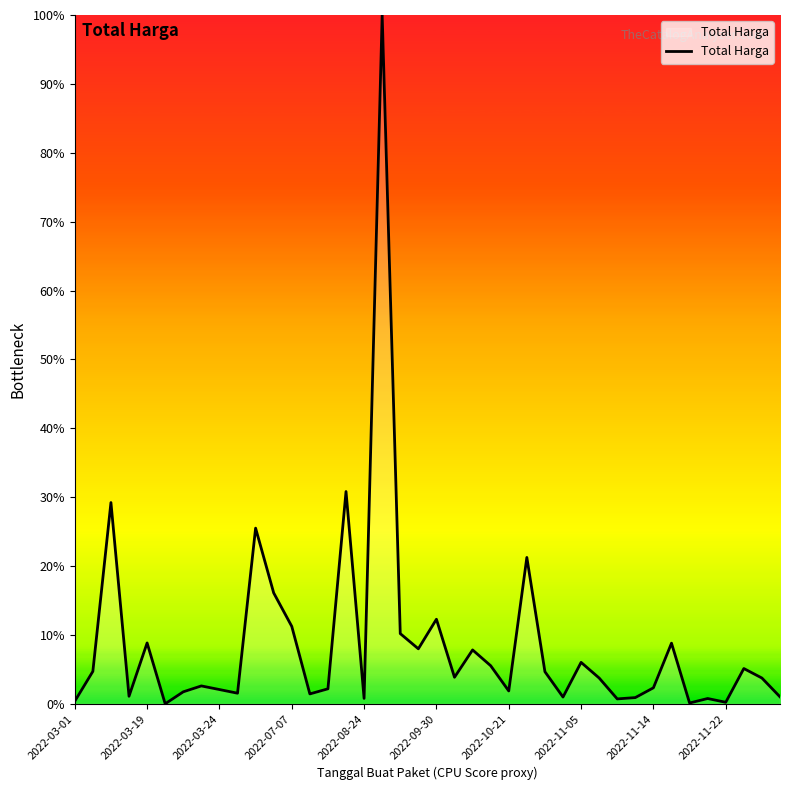

What is the difference between the maximum and minimum values?

100.0